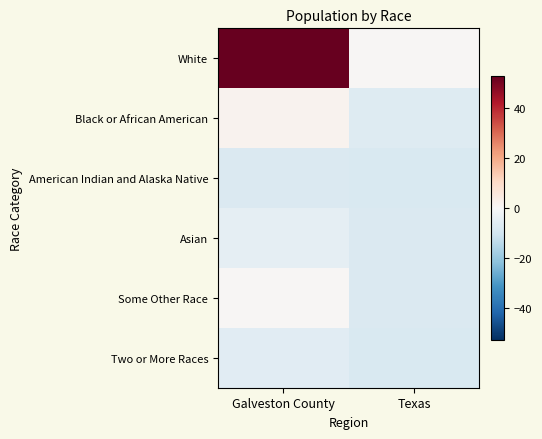

At which category is the sum across all series the highest?

Galveston County